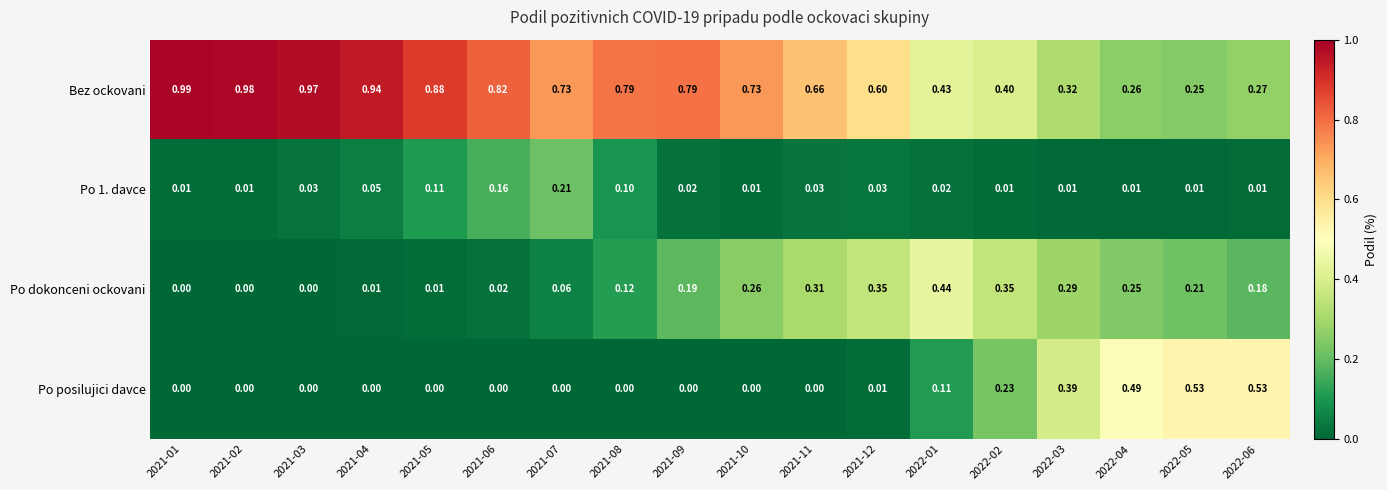

Which series has the widest spread of values?

Bez ockovani